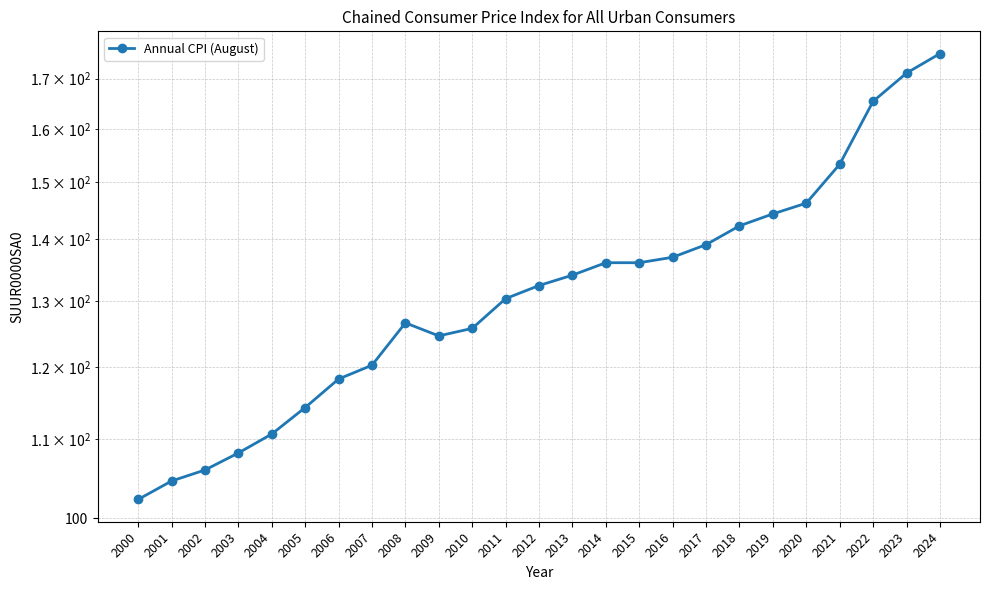

Reading right to left, extract all data points from this chart.

2024=175.2	2023=171.1	2022=165.4	2021=153.3	2020=146.3	2019=144.4	2018=142.3	2017=139.1	2016=137.0	2015=136.1	2014=136.1	2013=134.1	2012=132.4	2011=130.4	2010=125.8	2009=124.6	2008=126.6	2007=120.3	2006=118.3	2005=114.3	2004=110.7	2003=108.2	2002=106.0	2001=104.6	2000=102.3